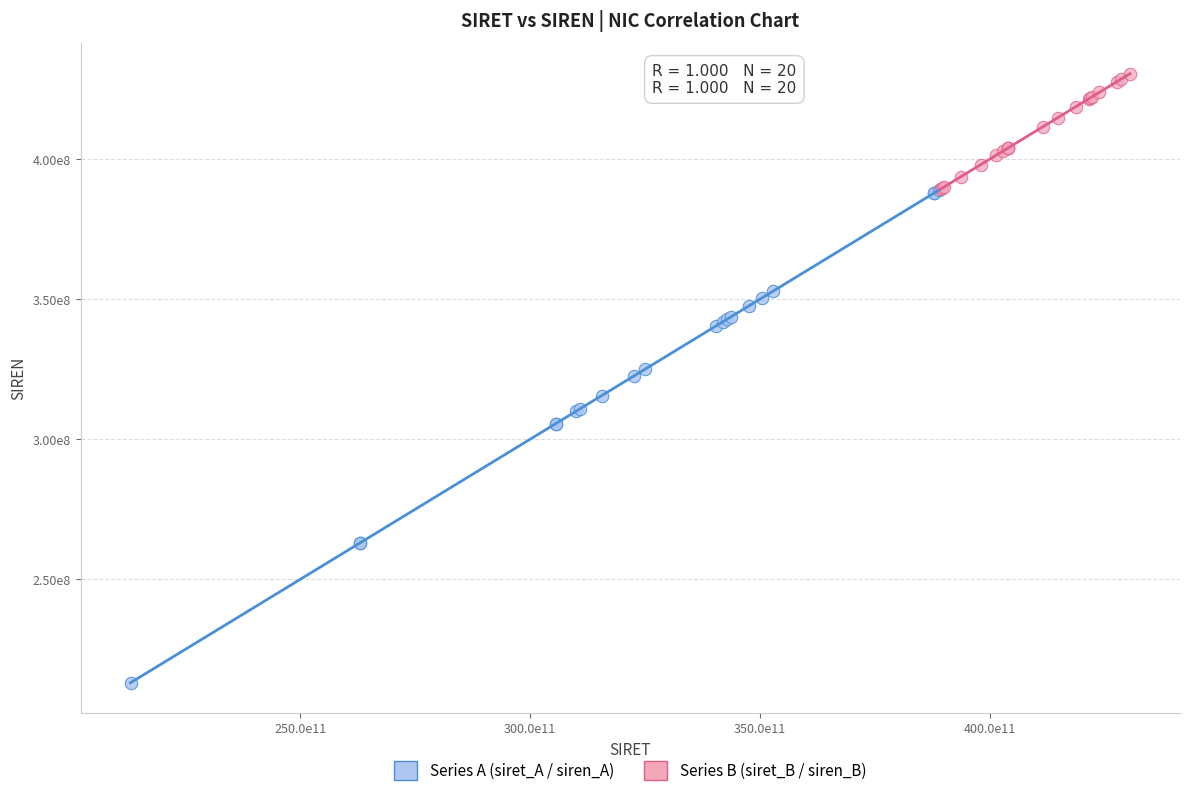

Which series has the largest Y range (max minus min)?

Series A (siret_A / siren_A)